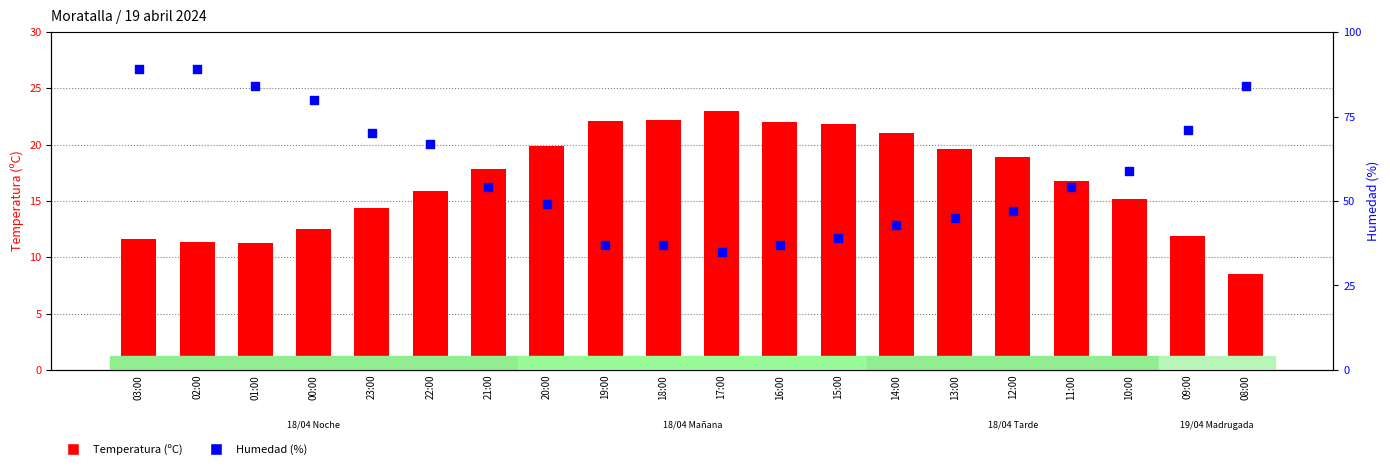

Which series has the largest total across all categories?

Humedad (%)